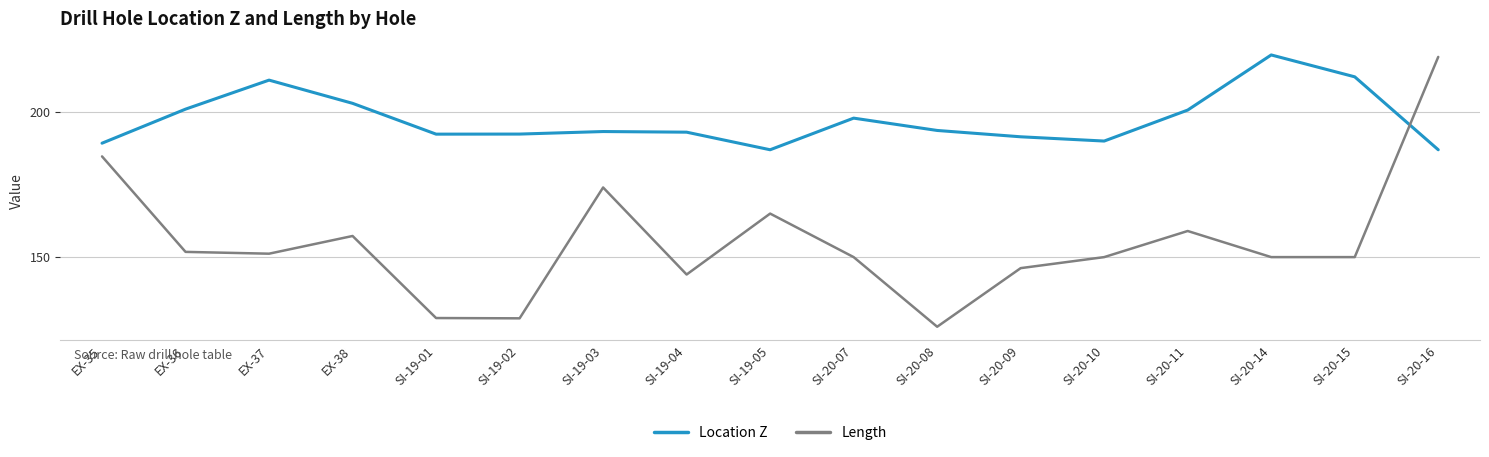

Rank the series by their average value, from lowest to highest.

Length, Location Z